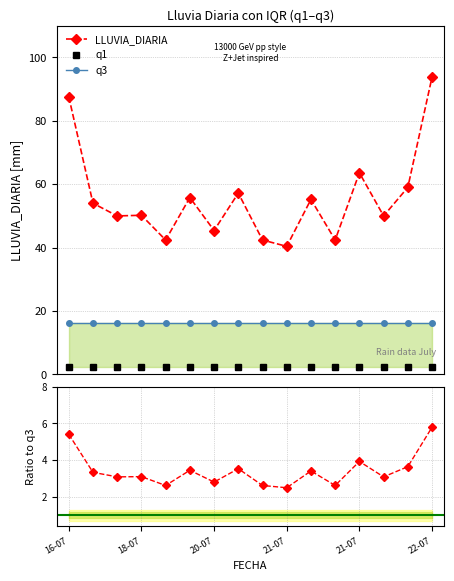

What is the highest value of the LLUVIA_DIARIA series?

93.8